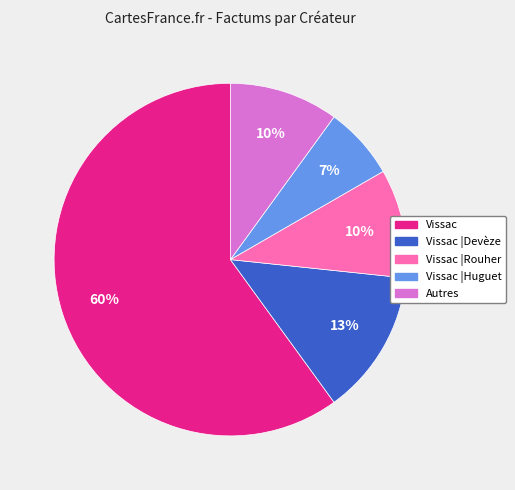

To the nearest percent, what is the average slice percentage?

20%